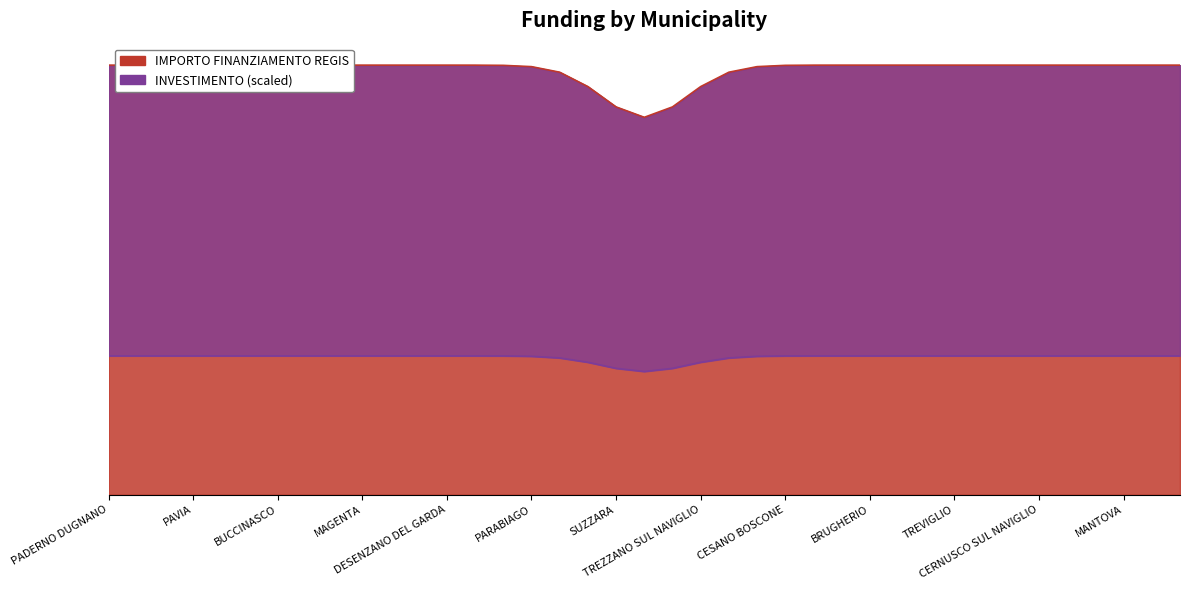

How many distinct data groups are displayed?

2